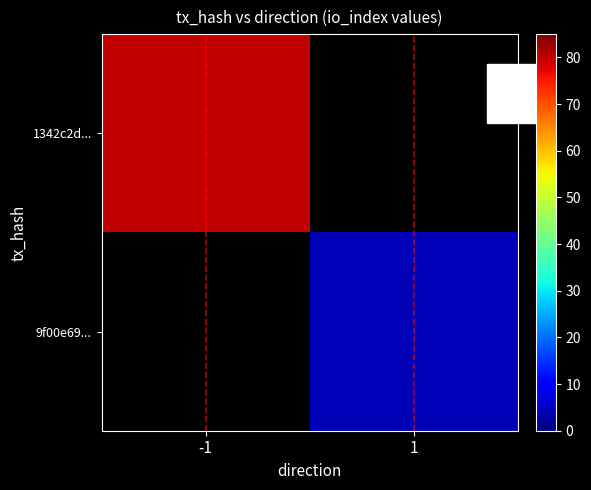

Which series has the largest range (max minus min)?

1342c2d...